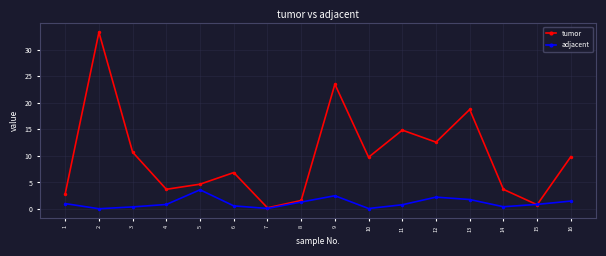

Which series has the largest total across all categories?

tumor